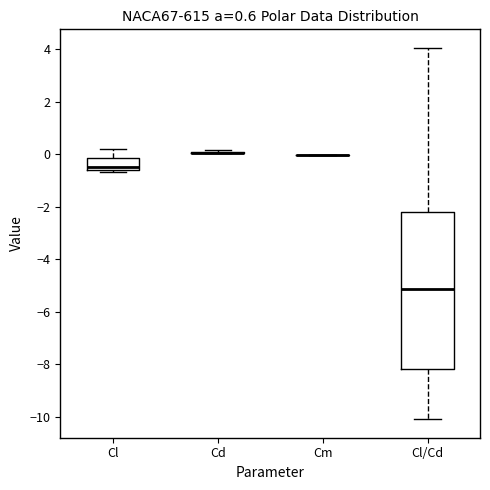

Which box is the tallest, from its lower edge to its upper edge?

Cl/Cd